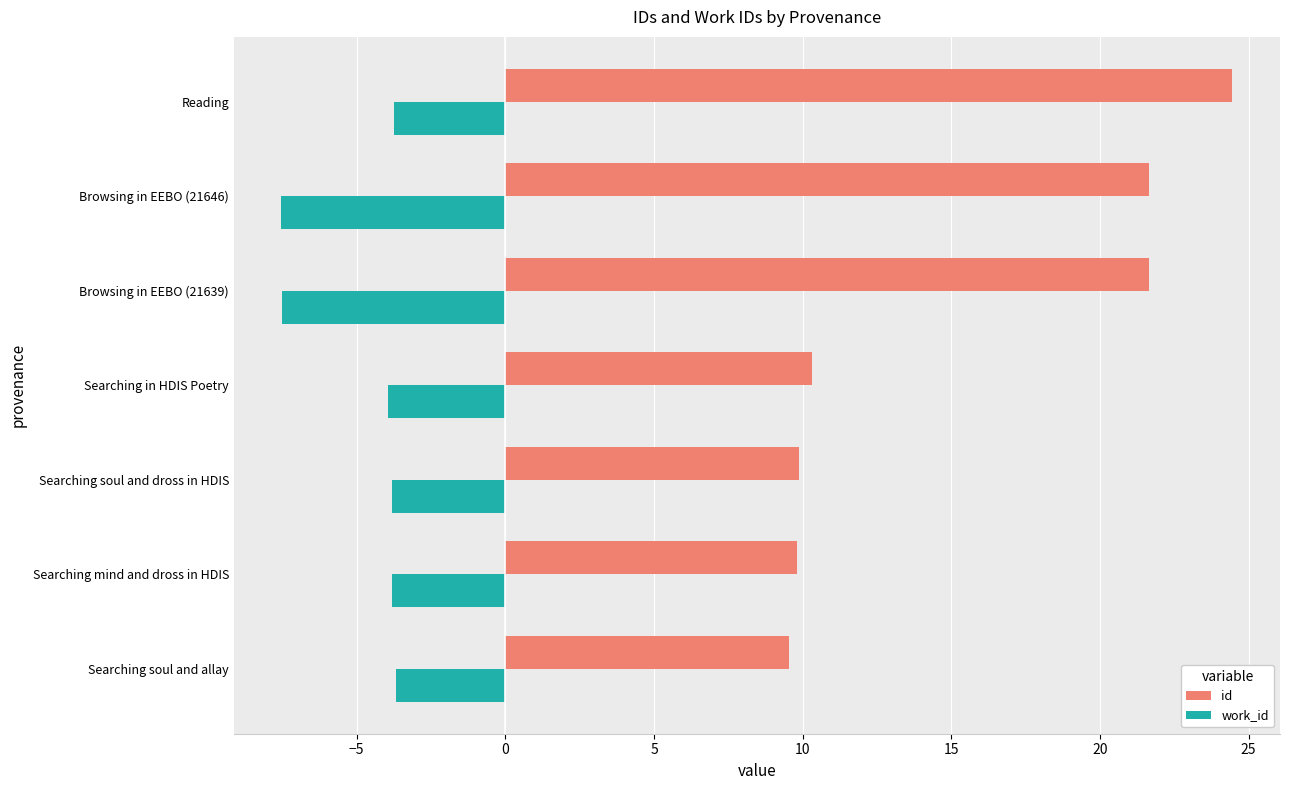

Which series has the widest spread of values?

id